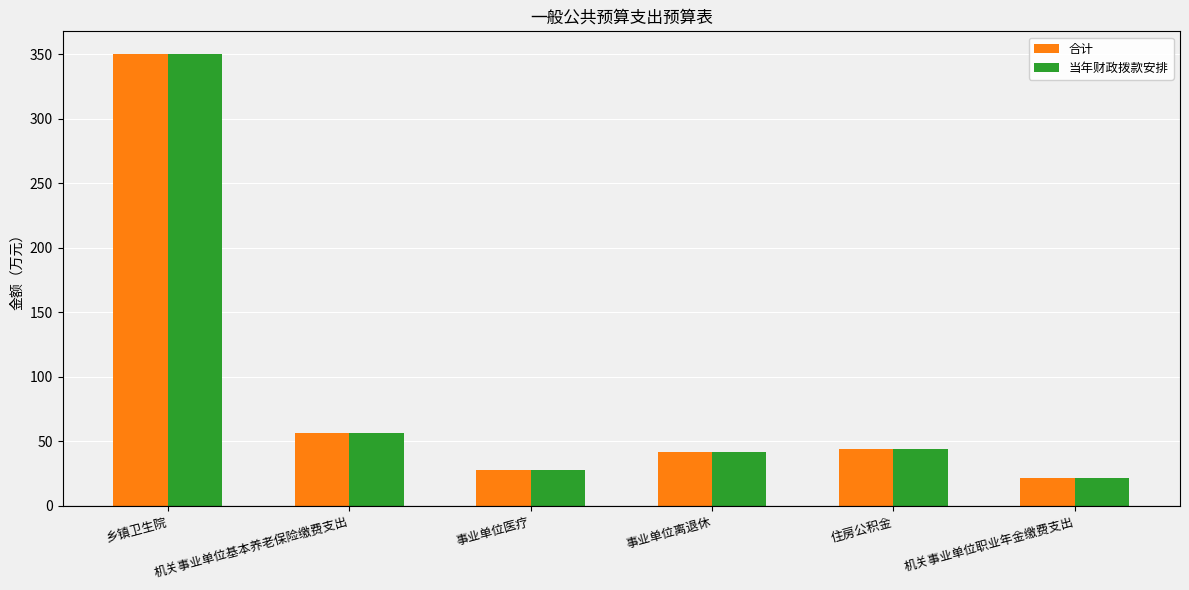

How many bars are there in total?

12